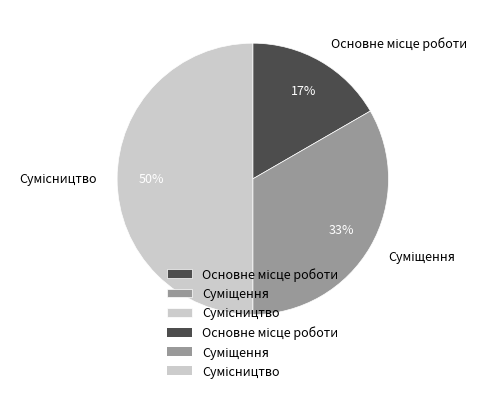

To the nearest percent, what is the average slice percentage?

33%